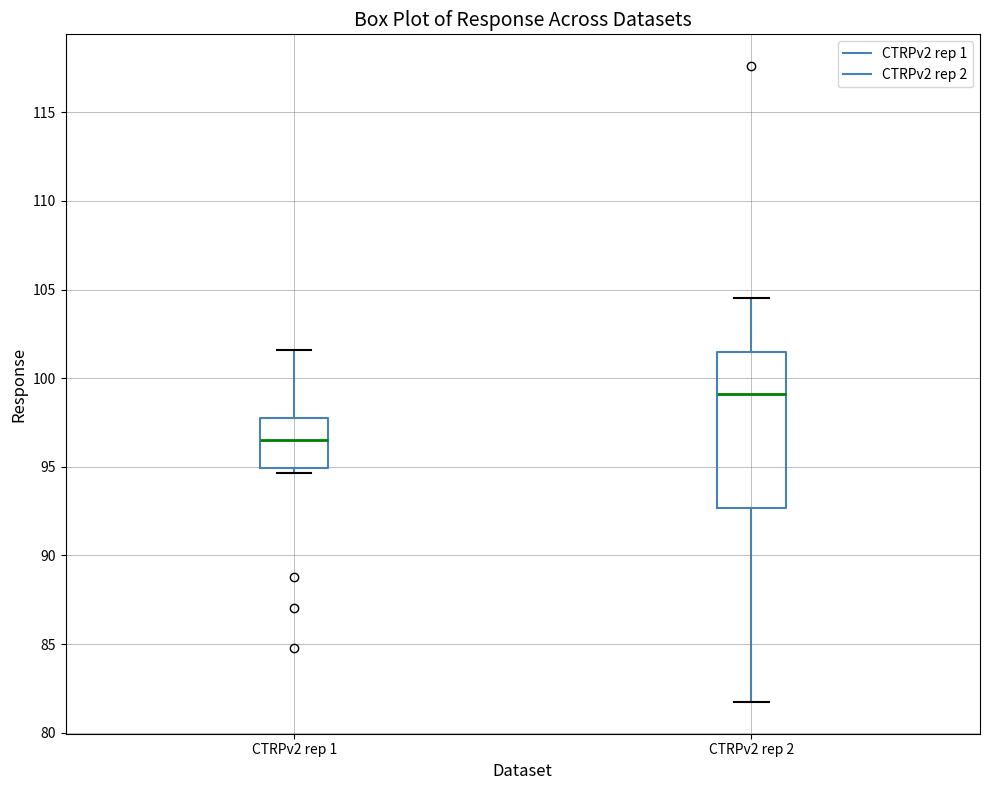

Where is the lower edge of the box for CTRPv2 rep 1 on the y-axis? The values are not printed on the chart, so give them approximately, as read against the axis.

95.0